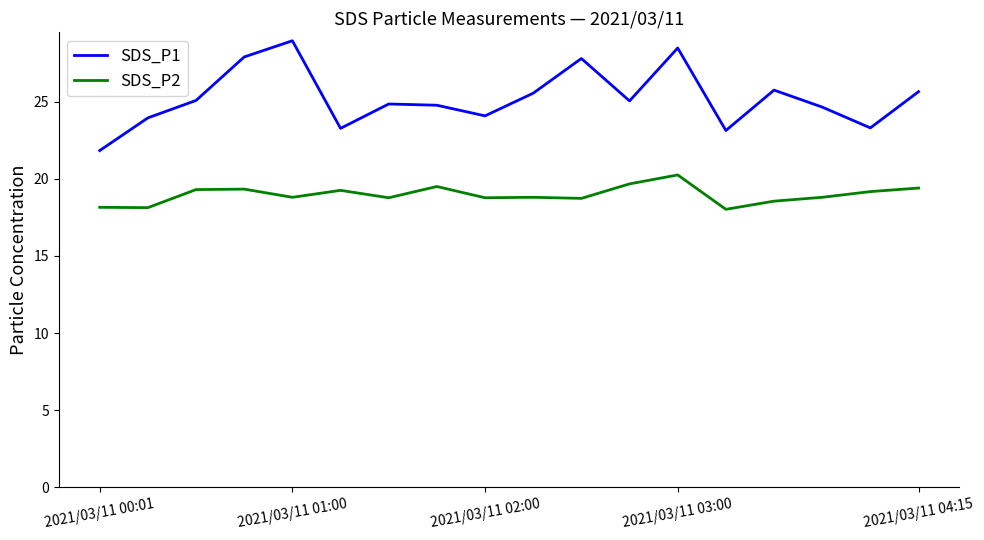

List the series in order of their overall mean, lowest first.

SDS_P2, SDS_P1